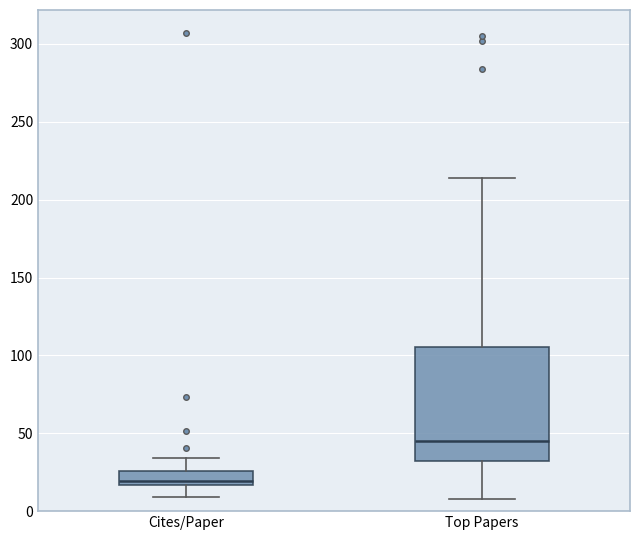

Which box has the lowest median line?

Cites/Paper